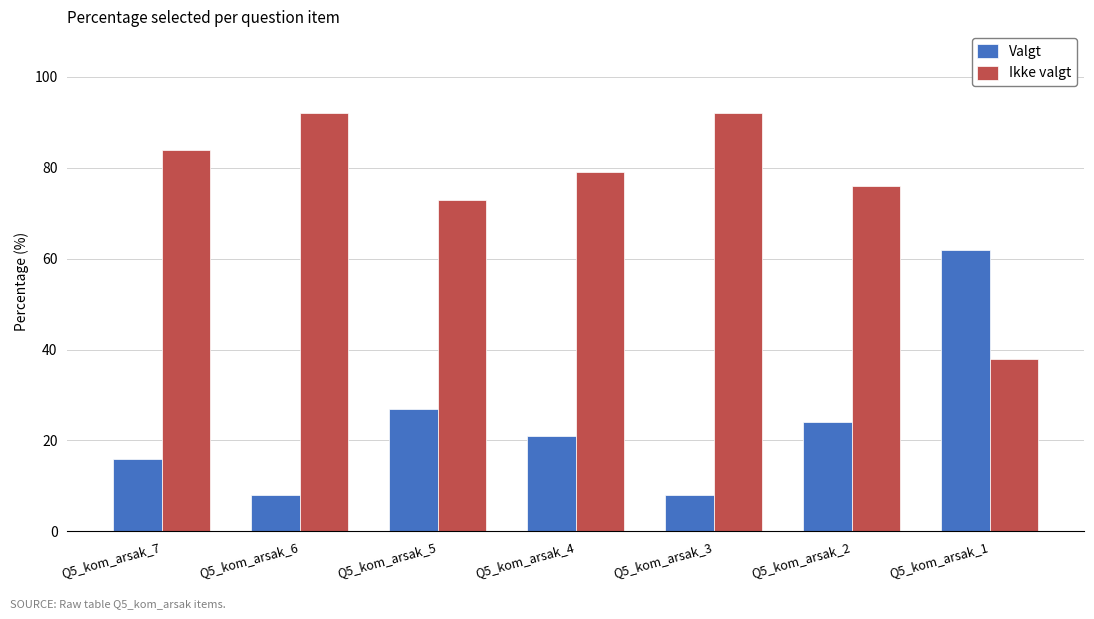

At which label does Valgt first exceed 21?

Q5_kom_arsak_5